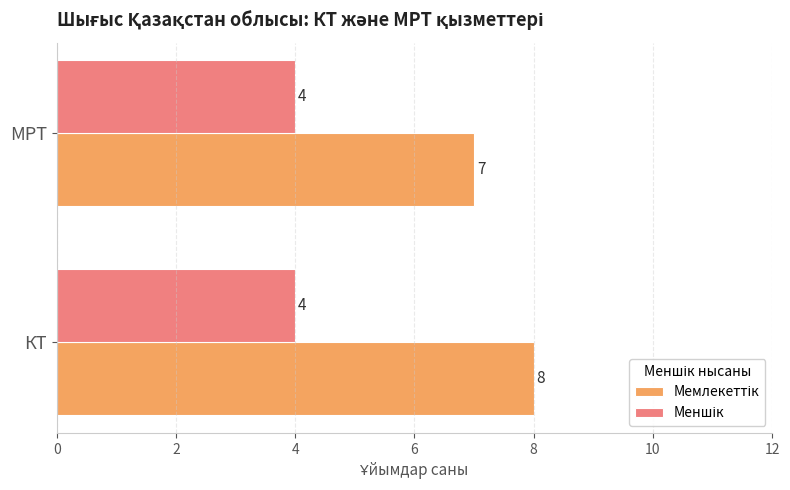

What is the total value across all series at КТ?

12